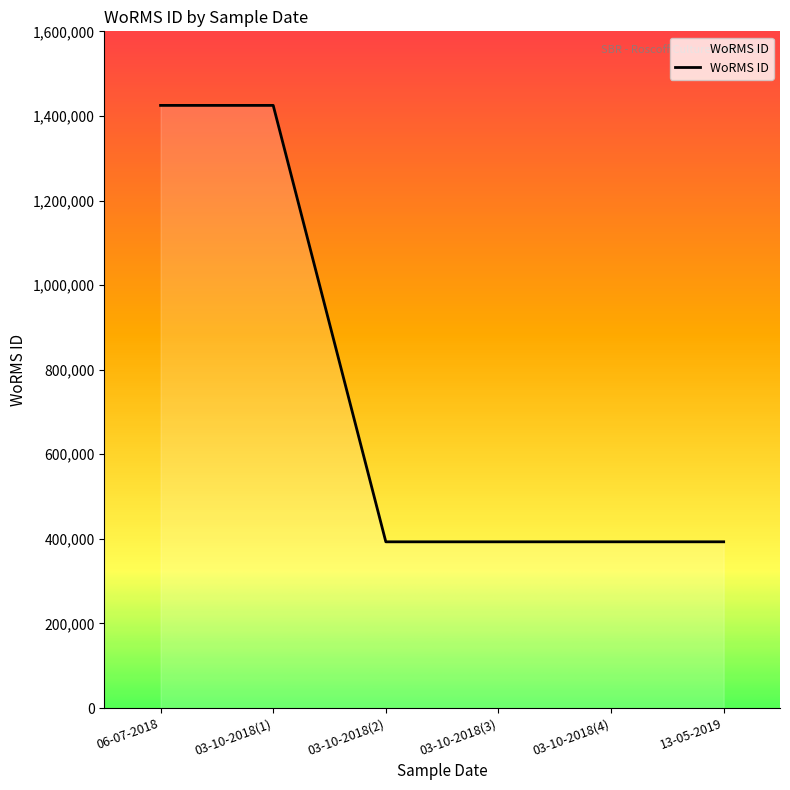

What is the greatest value displayed?

1424891